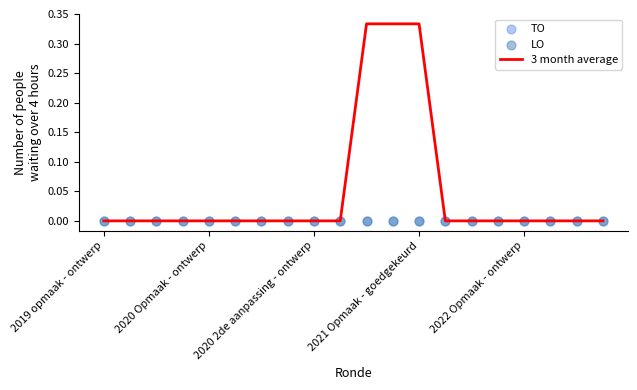

What is the total value across all series at 11?

0.3